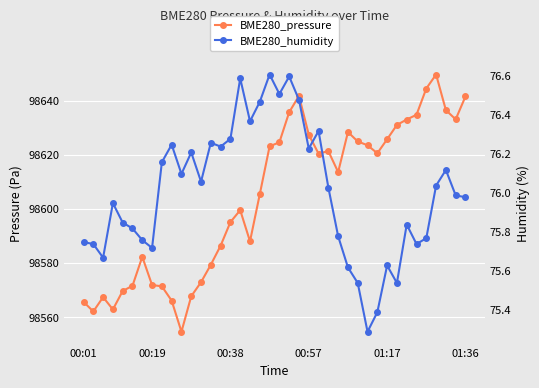

Which series has the largest total across all categories?

BME280_pressure